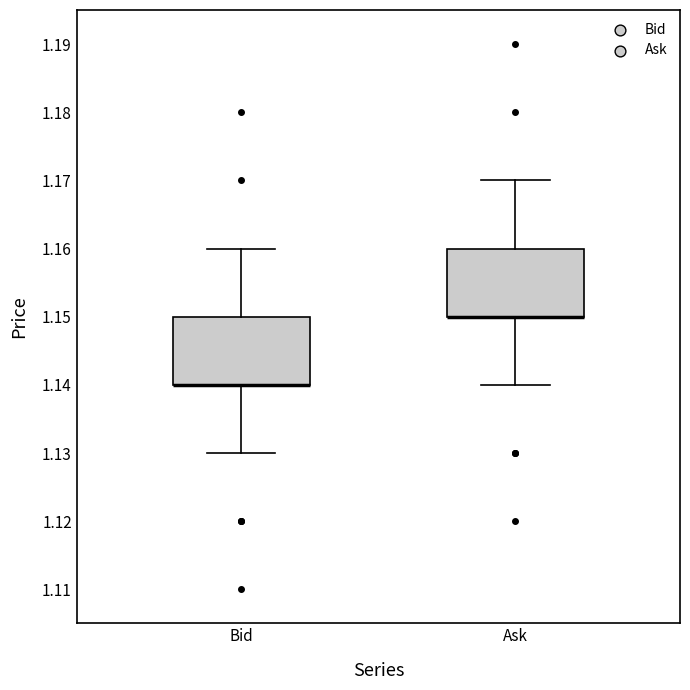

Reading left to right, read every box against the y-axis: the position of its median line, the range the box covers, and the ends of its whiskers. The values are not printed on the chart, so give them approximately, as read against the axis.

Bid: median 1.14 (drawn on the box's lower edge), box 1.14 to 1.15, whiskers 1.13 to 1.16
Ask: median 1.15 (drawn on the box's lower edge), box 1.15 to 1.16, whiskers 1.14 to 1.17